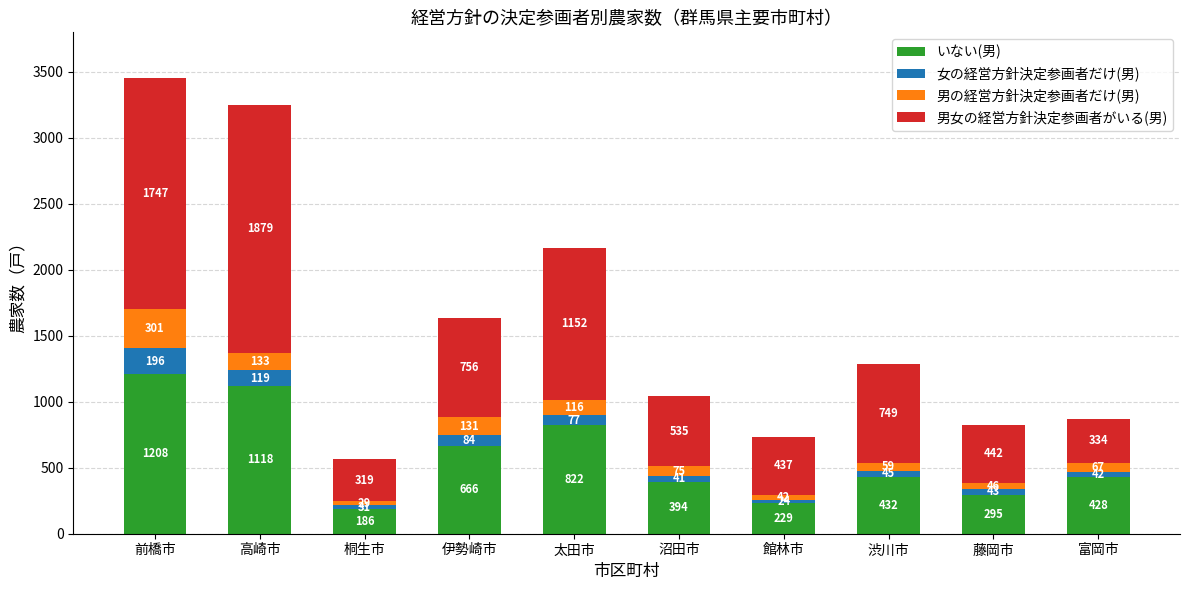

Which category has the lowest value in the いない(男) series?

桐生市